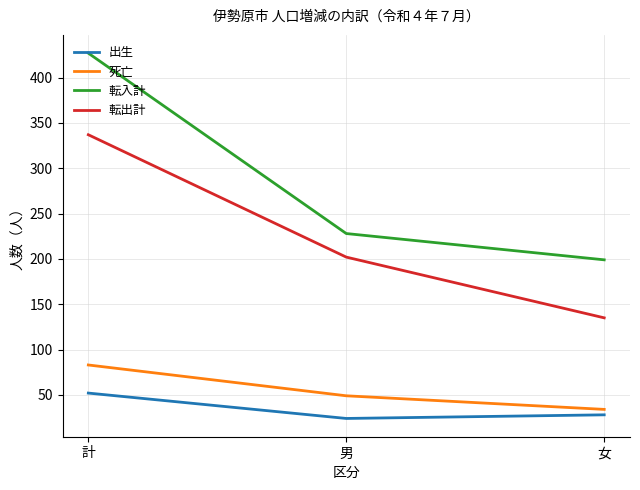

Which category has the highest value in the 出生 series?

計